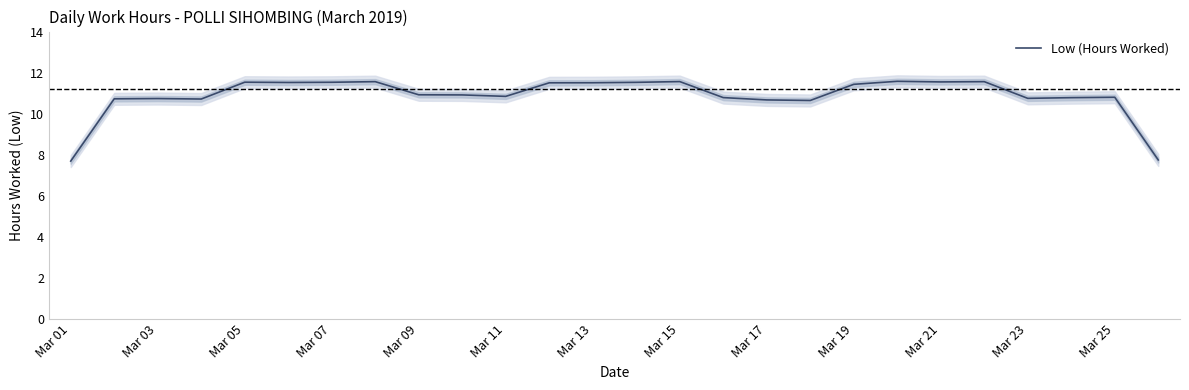

Reading right to left, list all the values displayed in this chart.

7.7	10.8	10.8	10.7	11.6	11.5	11.6	11.4	10.6	10.7	10.8	11.6	11.5	11.5	11.5	10.8	10.9	10.9	11.6	11.5	11.5	11.5	10.7	10.7	10.7	7.7